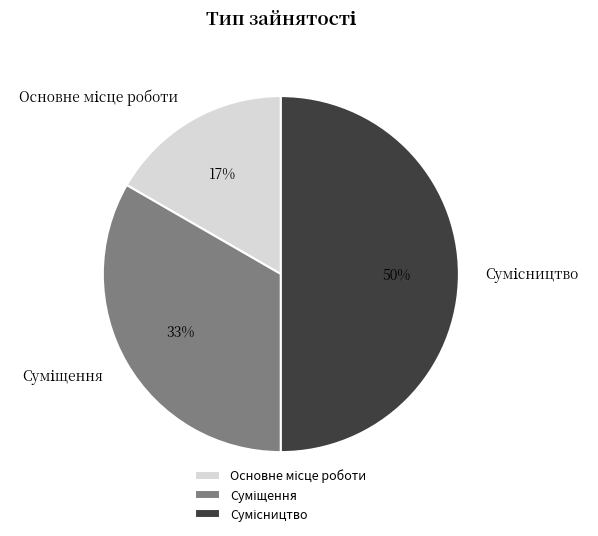

How many segments does this pie chart have?

3